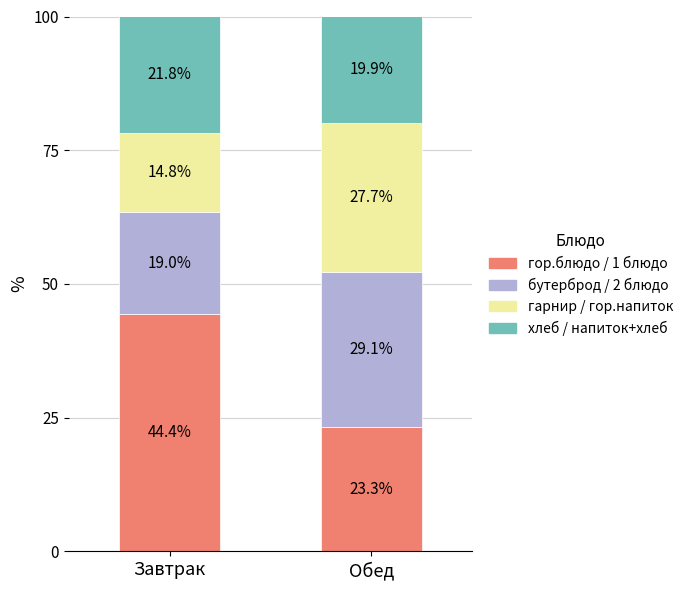

The value of гор.блюдо / 1 блюдо at Завтрак is 44.4. True or false?

True